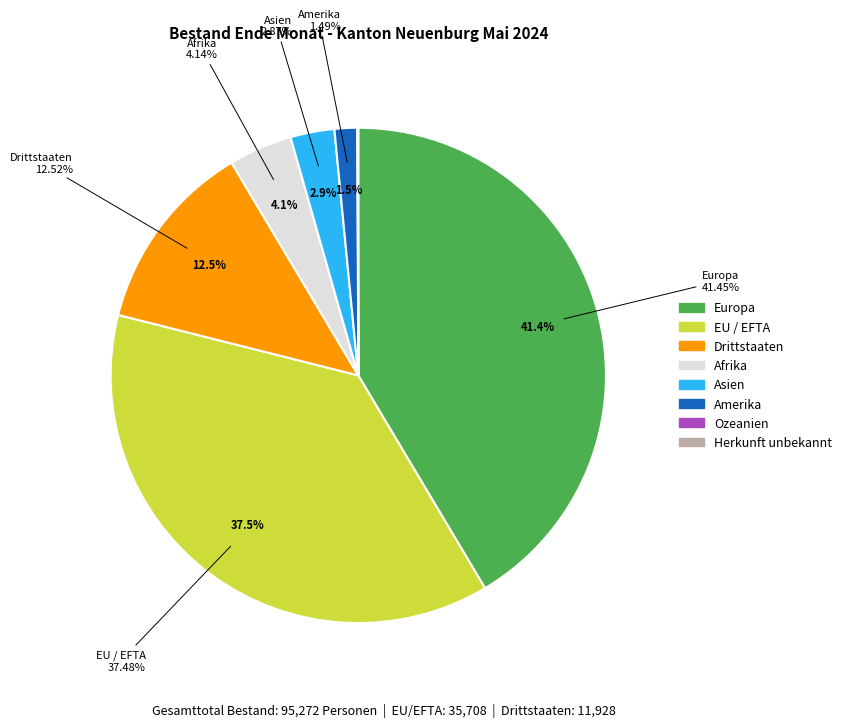

Is Europa the majority of the pie?

No